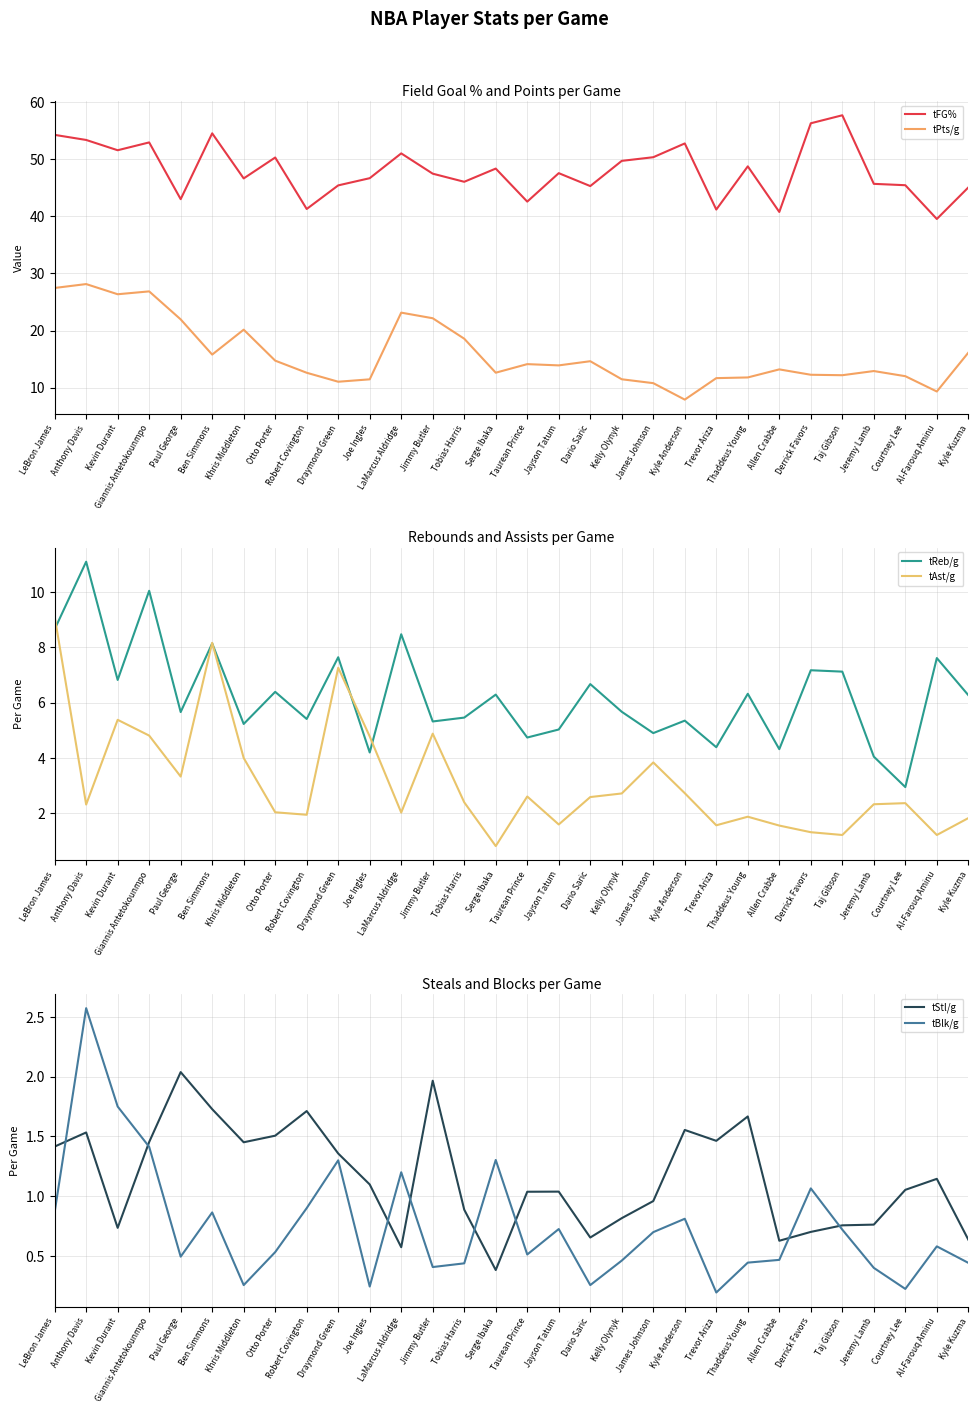

What position from the left is LaMarcus Aldridge?

12